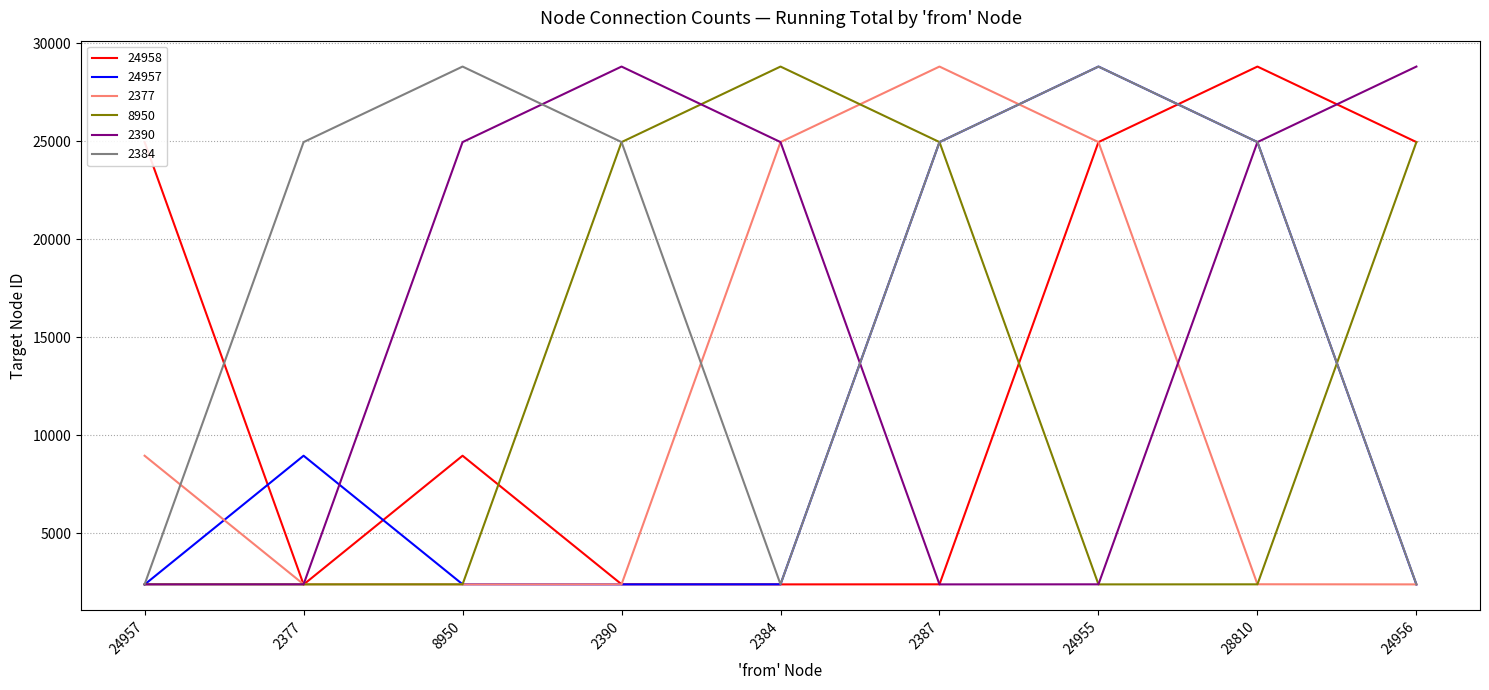

True or false: 2390 has a value of 2387 at 24955.

True